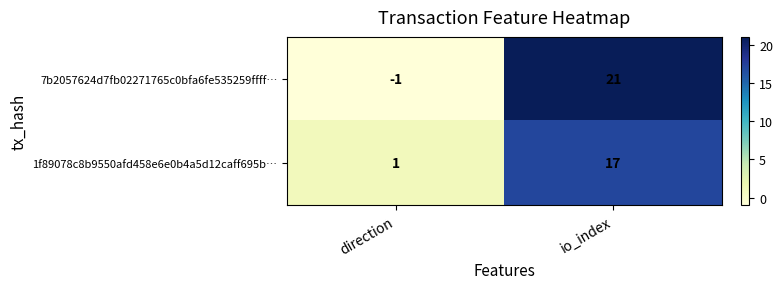

Where is 1f89078c8b9550afd458e6e0b4a5d12caff695b… nearest to the value 9?

direction